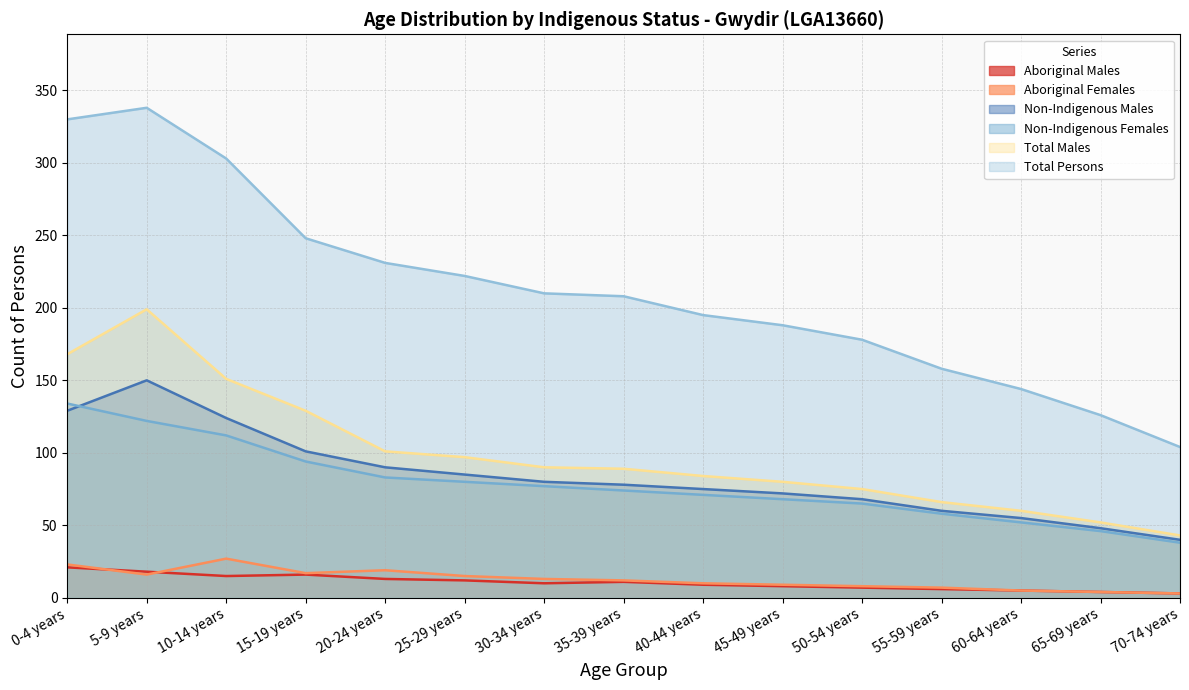

Where does the Aboriginal Females series first go above 12?

0-4 years